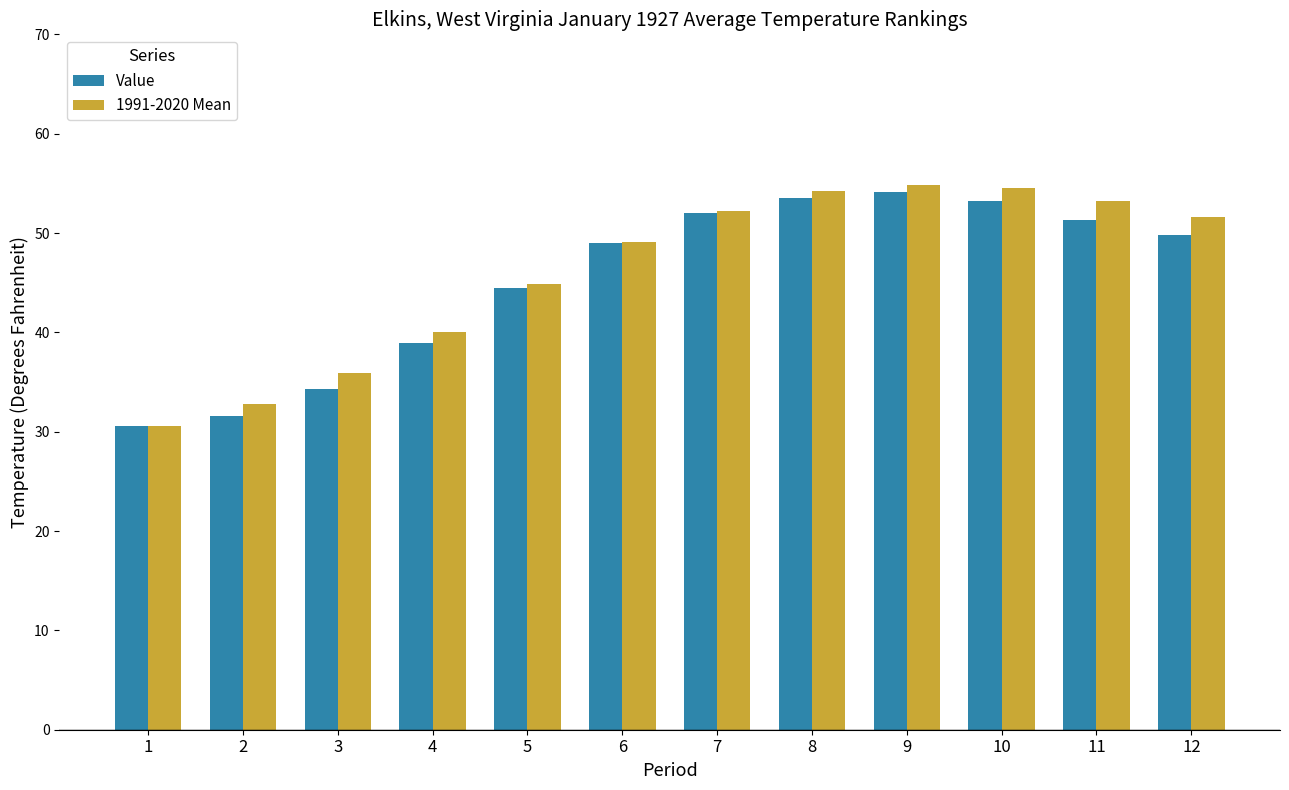

Reading left to right, transcribe all the data shown in this chart.

Value: 1=30.6	2=31.6	3=34.3	4=38.9	5=44.5	6=49.0	7=52.0	8=53.5	9=54.1	10=53.2	11=51.3	12=49.8
1991-2020 Mean: 1=30.6	2=32.8	3=35.9	4=40.0	5=44.9	6=49.1	7=52.2	8=54.2	9=54.8	10=54.5	11=53.2	12=51.6